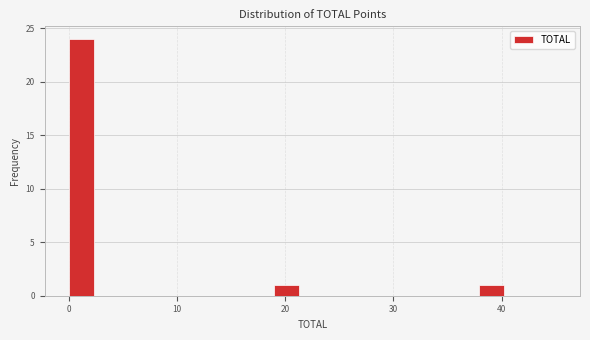

Around what value on the x-axis is the tallest bar? Give the approximate position of its centre, as read against the axis.

1